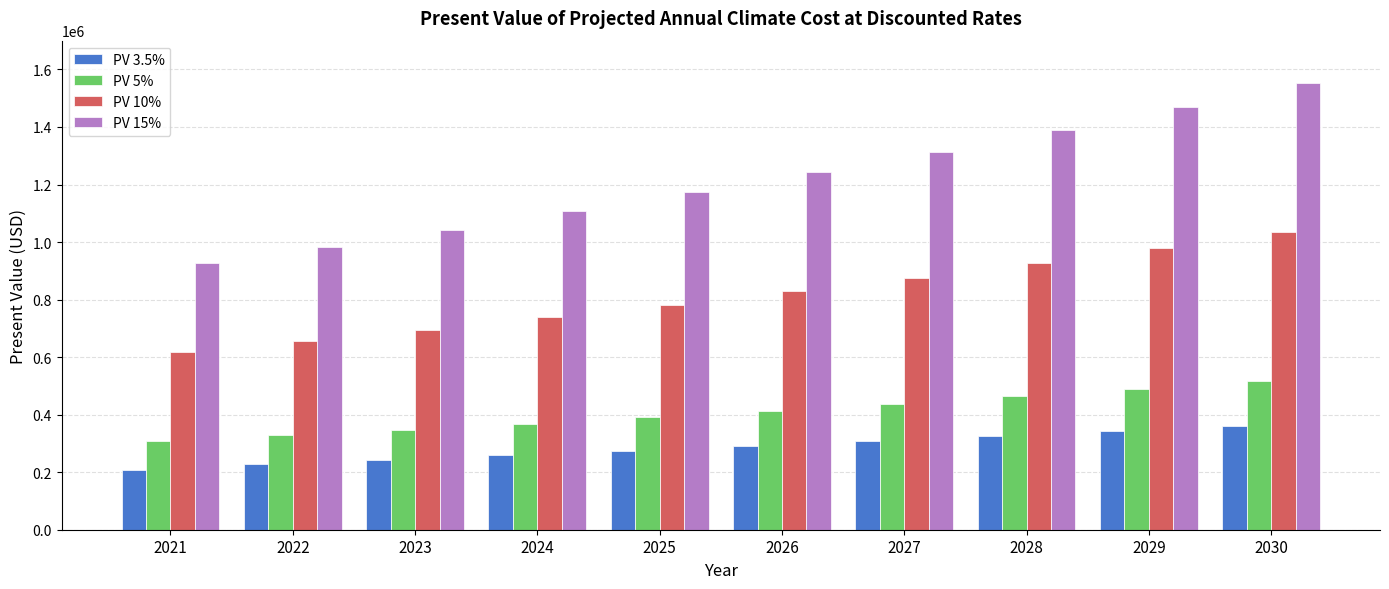

What is the greatest value displayed?

1552500.0